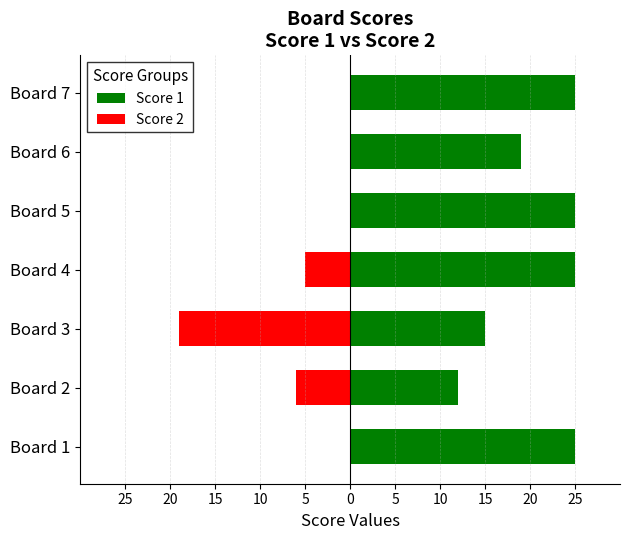

The value of Score 1 at Board 2 is 3. True or false?

False